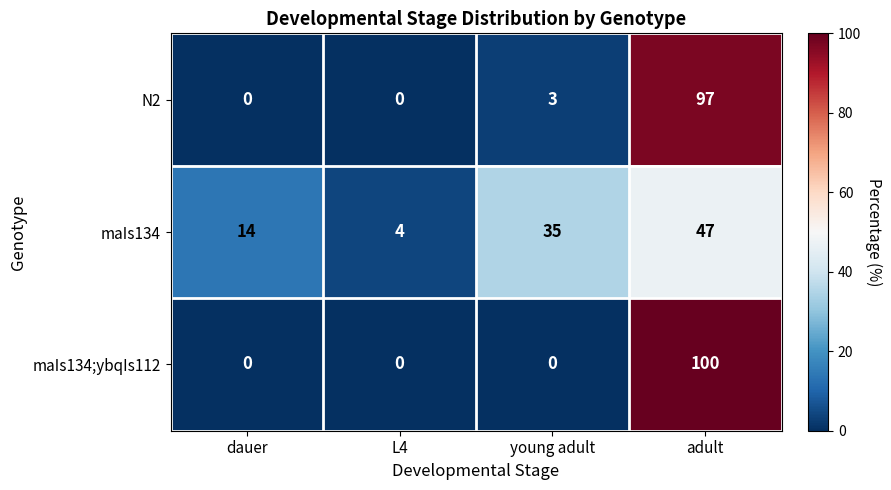

Rank the series at young adult from lowest to highest value.

maIs134;ybqIs112, N2, maIs134